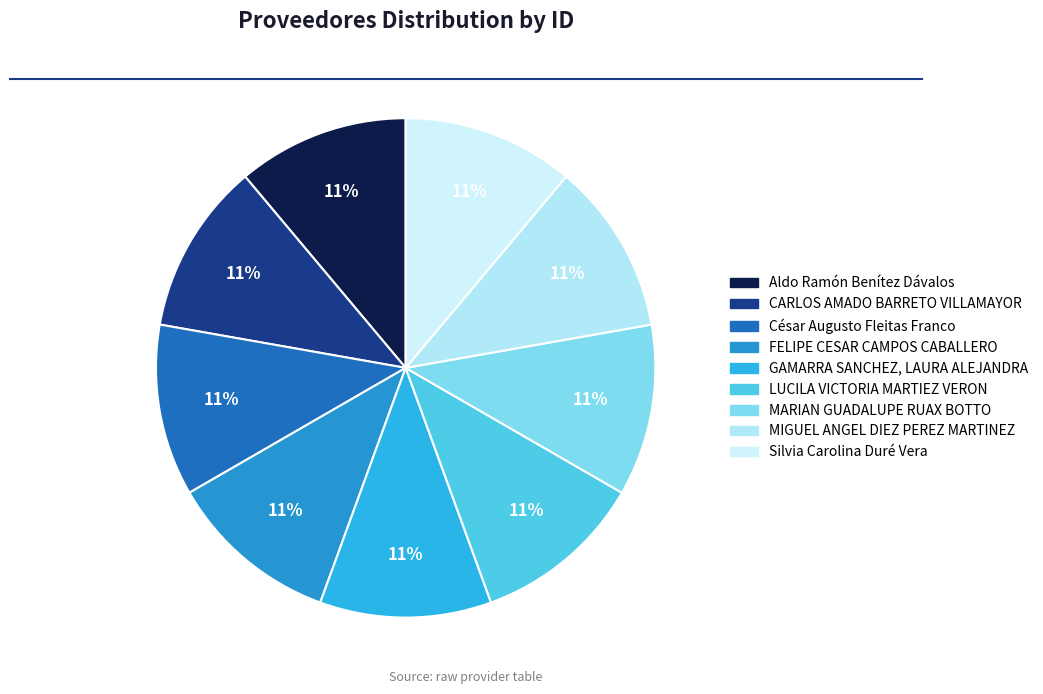

To the nearest percent, what is the average slice percentage?

11%